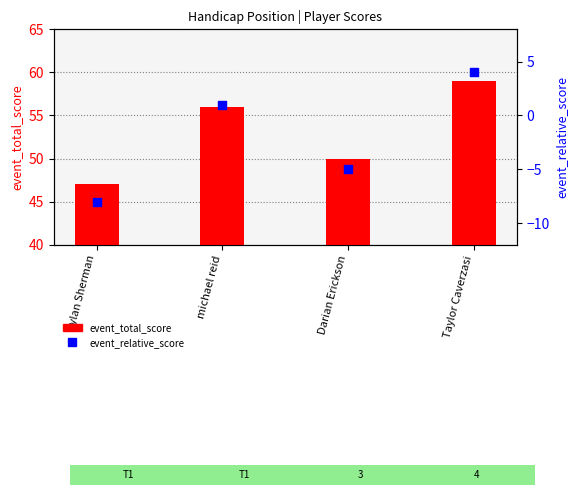

Which series contains the highest Y value?

event_total_score